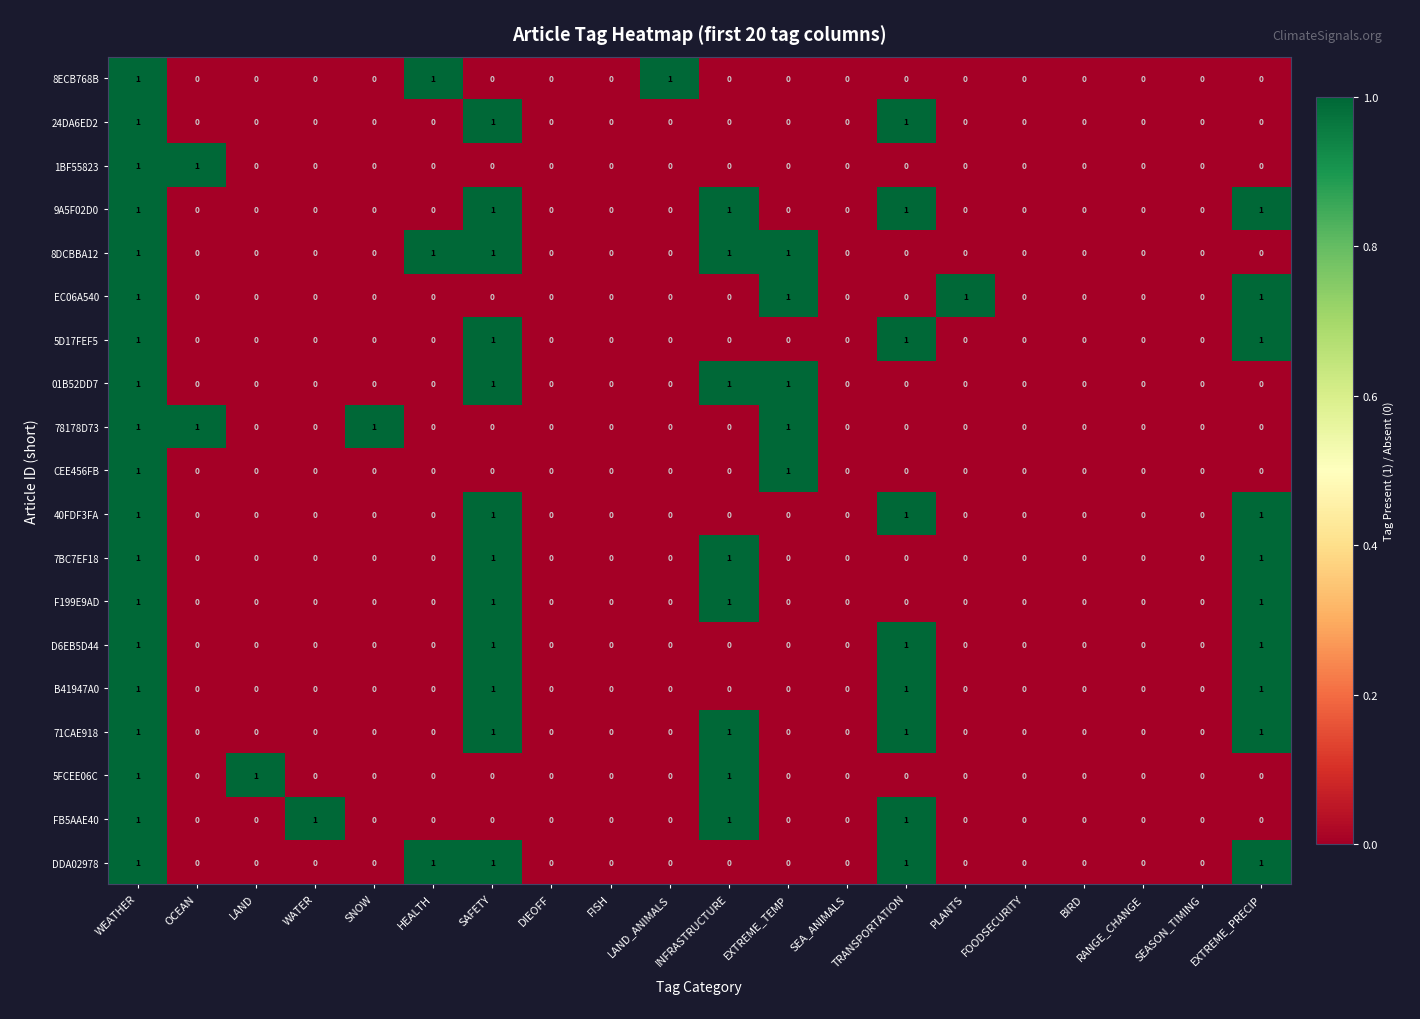

What is the total value across all series at HEALTH?

3